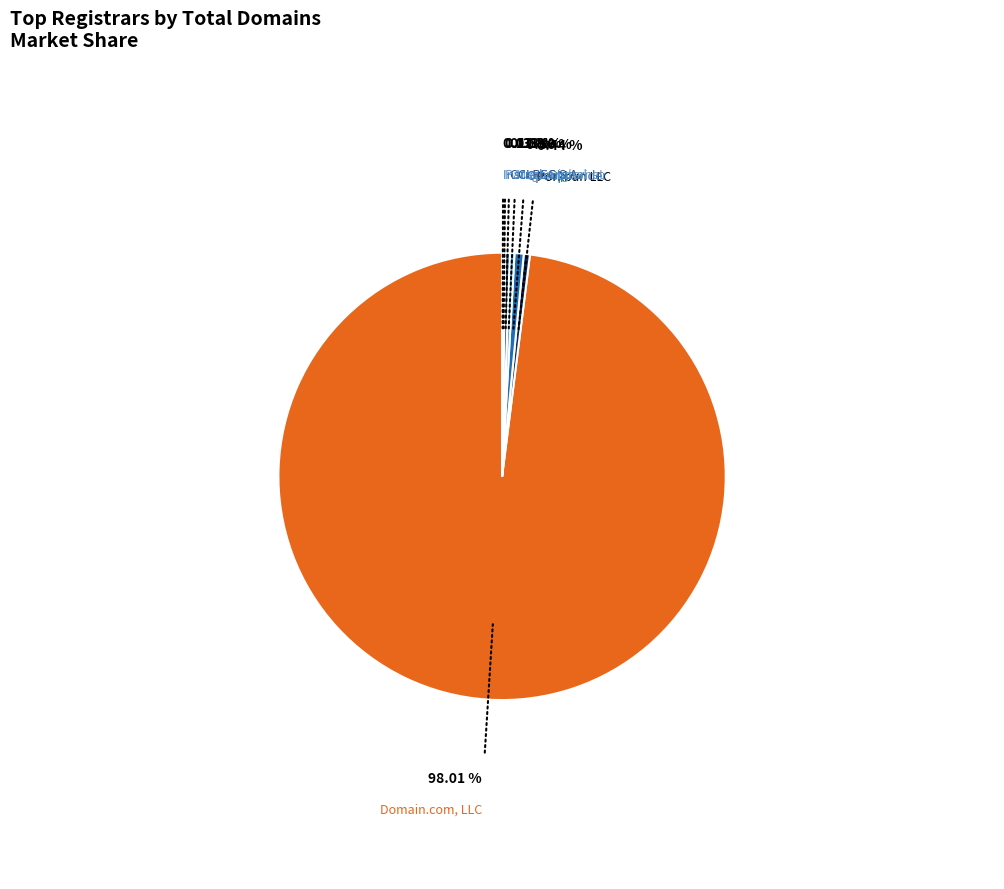

What is the largest slice in the pie chart?

Domain.com, LLC